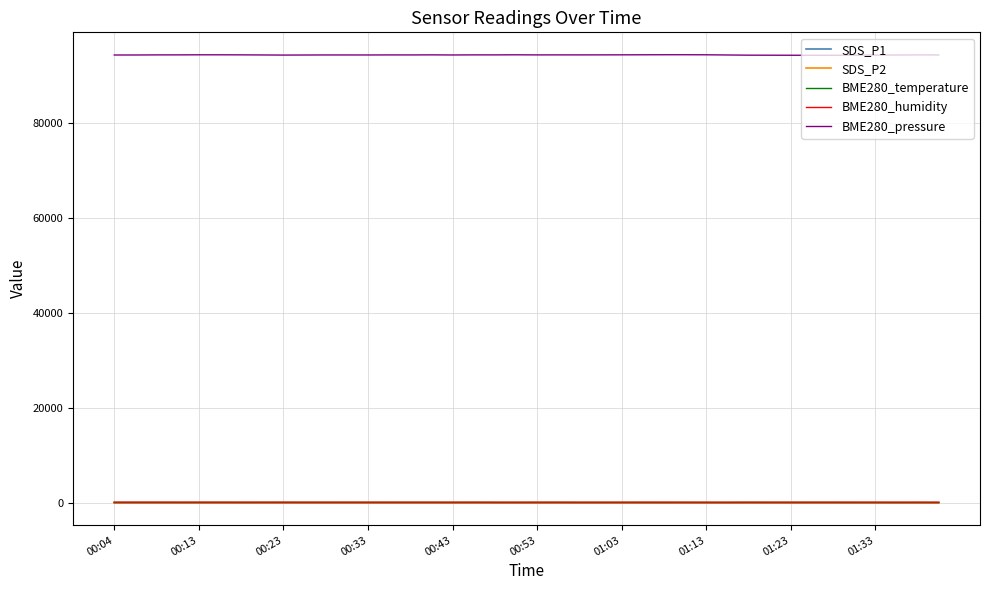

True or false: BME280_temperature and BME280_humidity intersect in this chart.

False